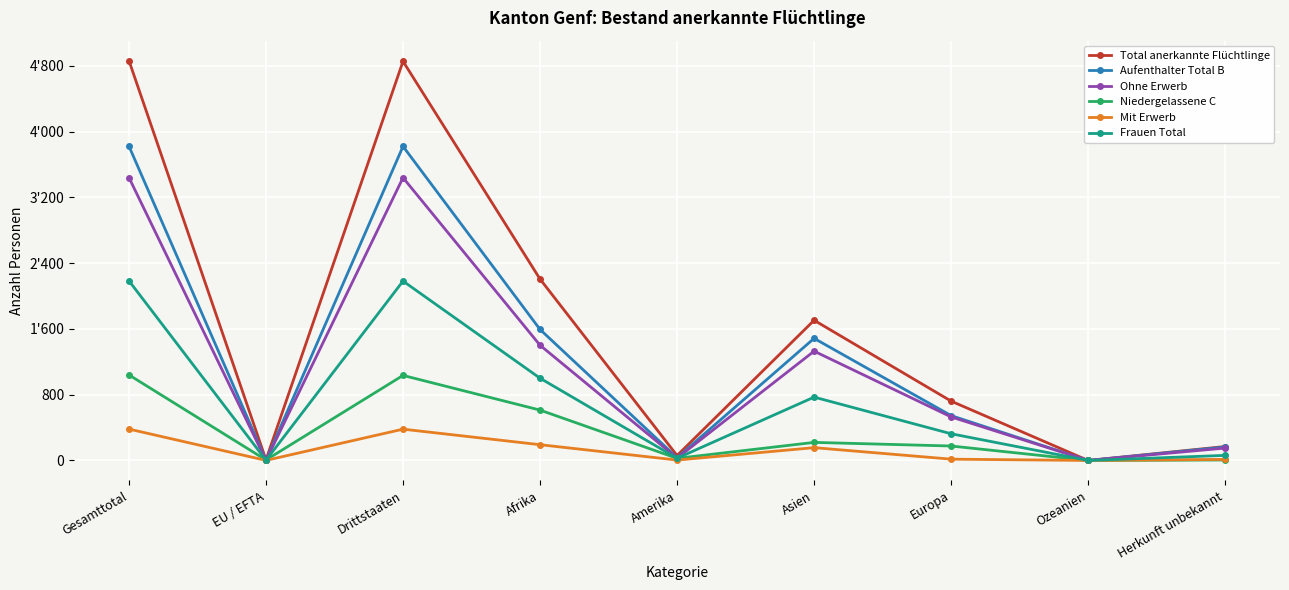

What is the difference between the Niedergelassene C values at Asien and Amerika?

194